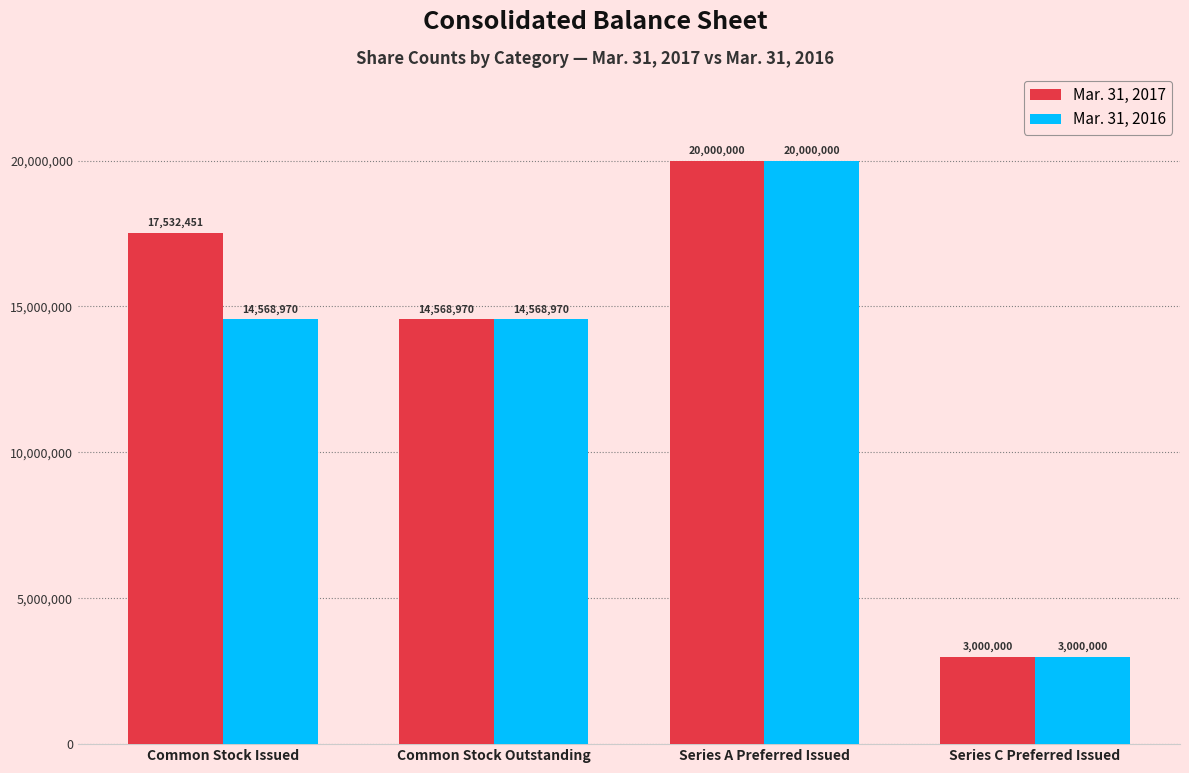

Reading left to right, list all the values displayed in this chart.

Mar. 31, 2017: Common Stock Issued=17532451	Common Stock Outstanding=14568970	Series A Preferred Issued=20000000	Series C Preferred Issued=3000000
Mar. 31, 2016: Common Stock Issued=14568970	Common Stock Outstanding=14568970	Series A Preferred Issued=20000000	Series C Preferred Issued=3000000